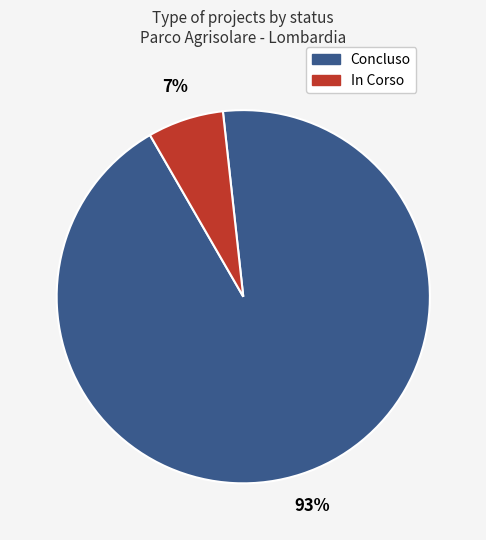

To the nearest percent, what is the combined percentage of In Corso and Concluso?

100%